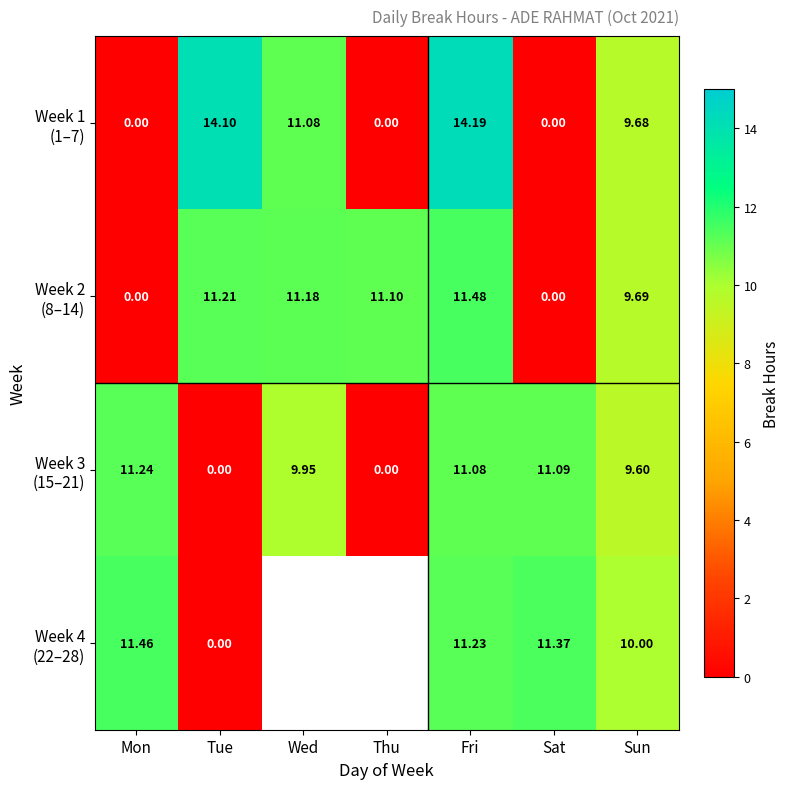

Which series has the widest spread of values?

Week 1 (1–7)